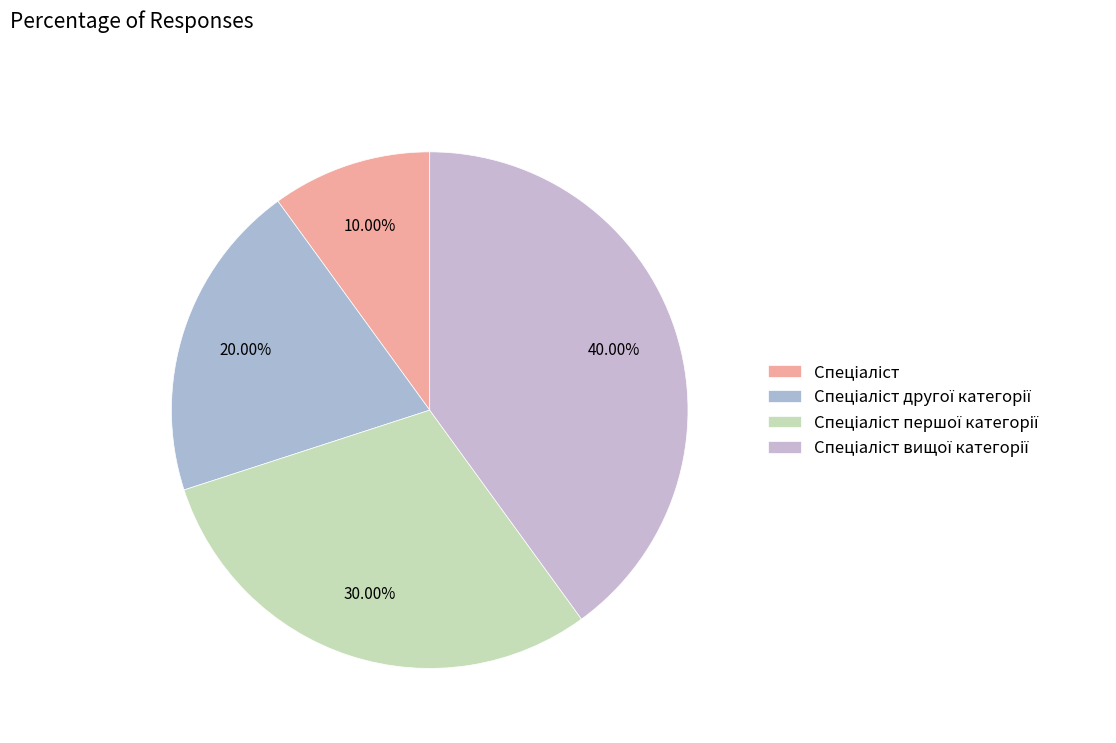

Which category has the smallest portion of the pie?

Спеціаліст